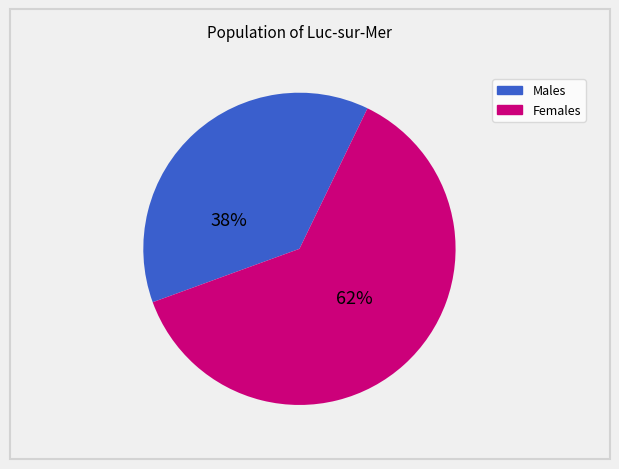

Is there a majority slice in this chart?

Yes